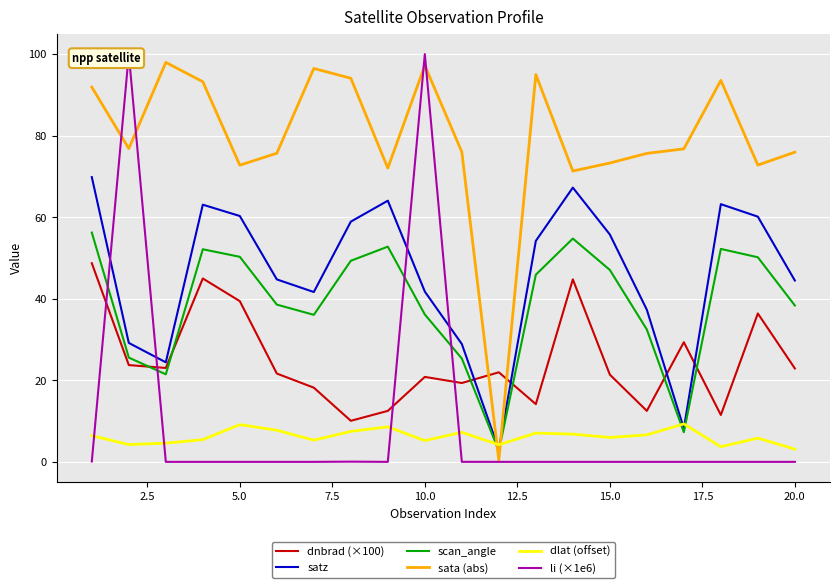

Does the chart display data point markers on the line(s)?

No